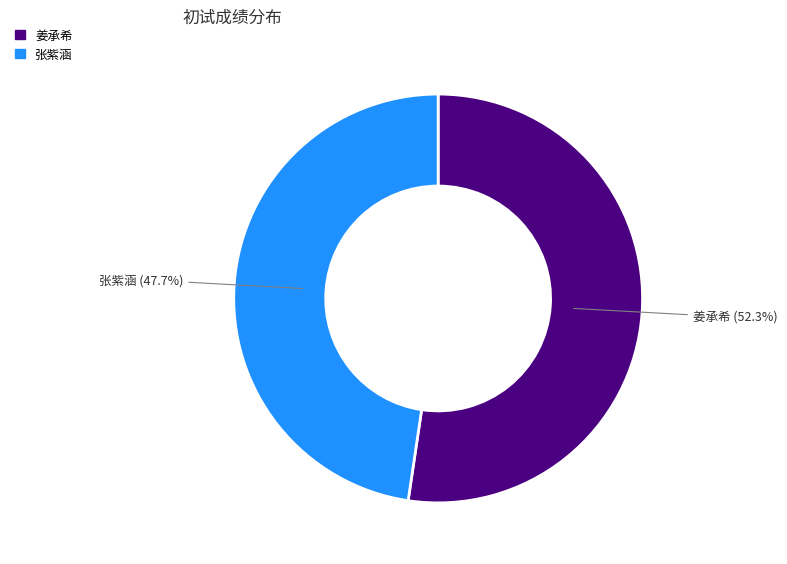

What is the largest slice in the pie chart?

姜承希